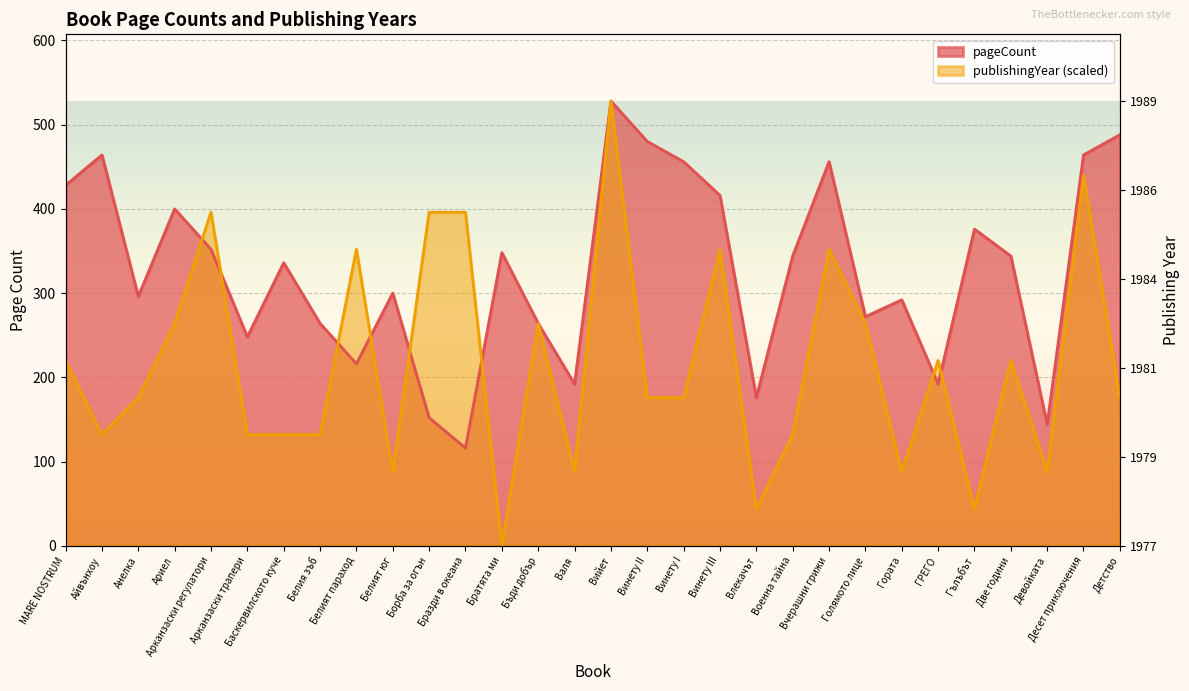

What is the difference between the pageCount values at Винету I and Гората?

164